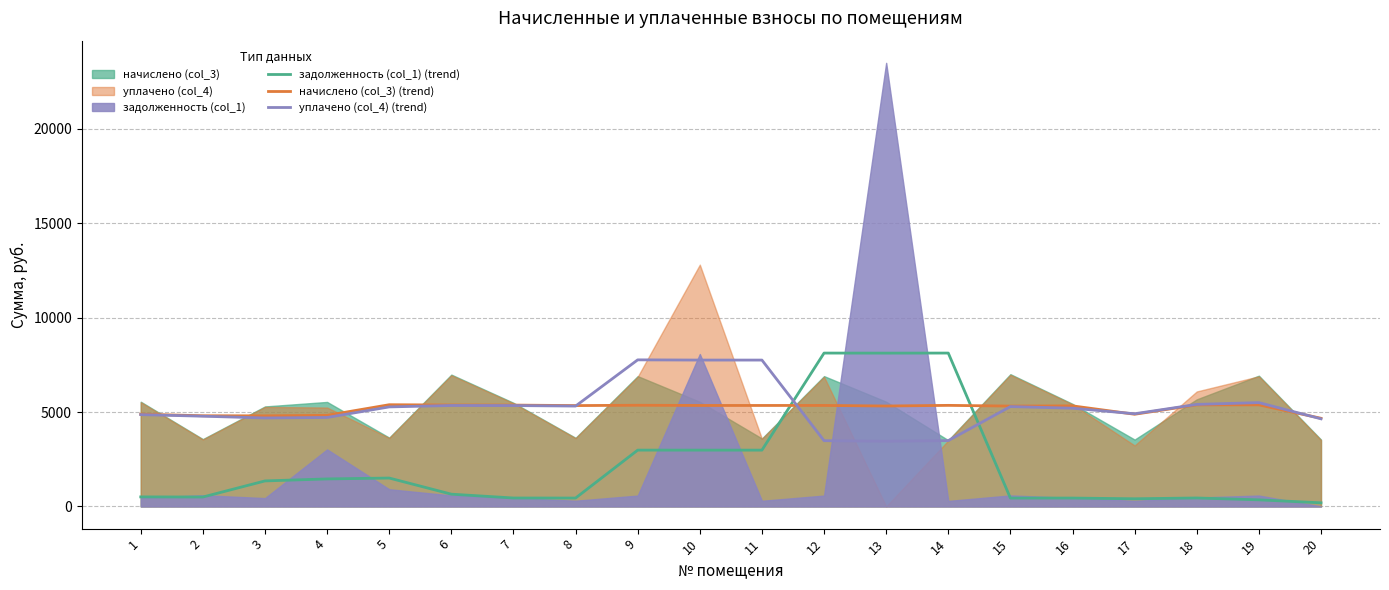

How many interior local valleys does the уплачено (col_4) (trend) series have?

4